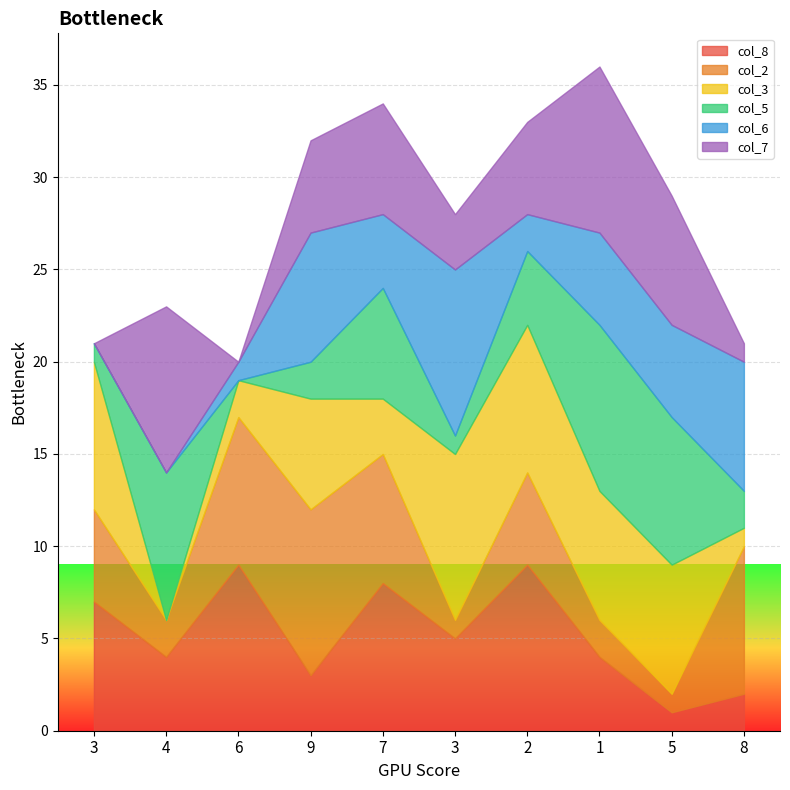

What is the difference between the highest and lowest values at 2?

7